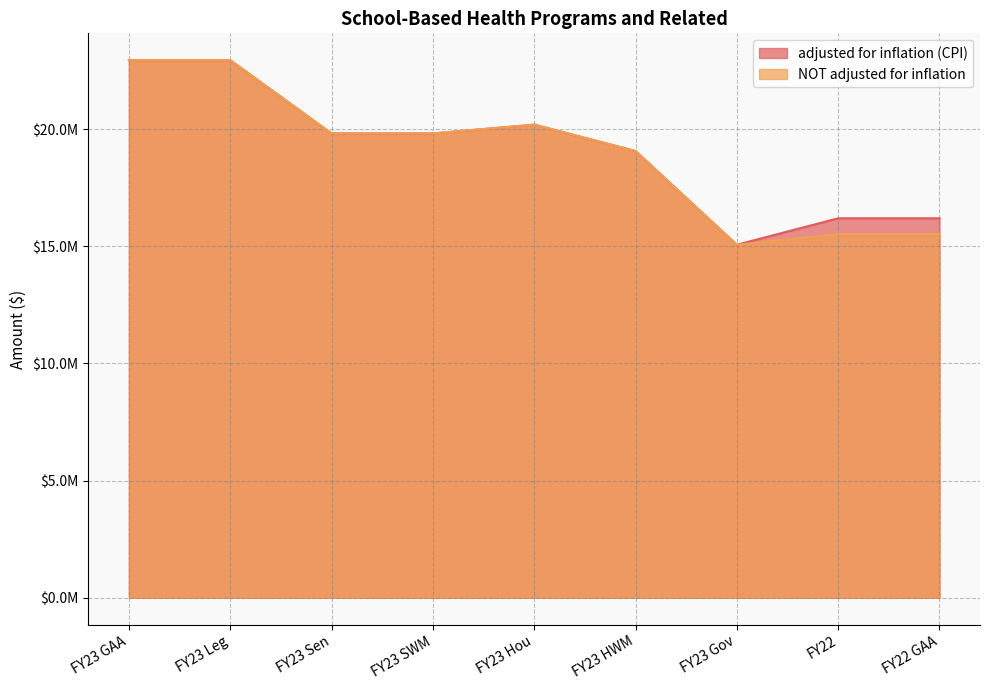

What is the difference between the maximum and minimum values in the NOT adjusted for inflation series?

7875000